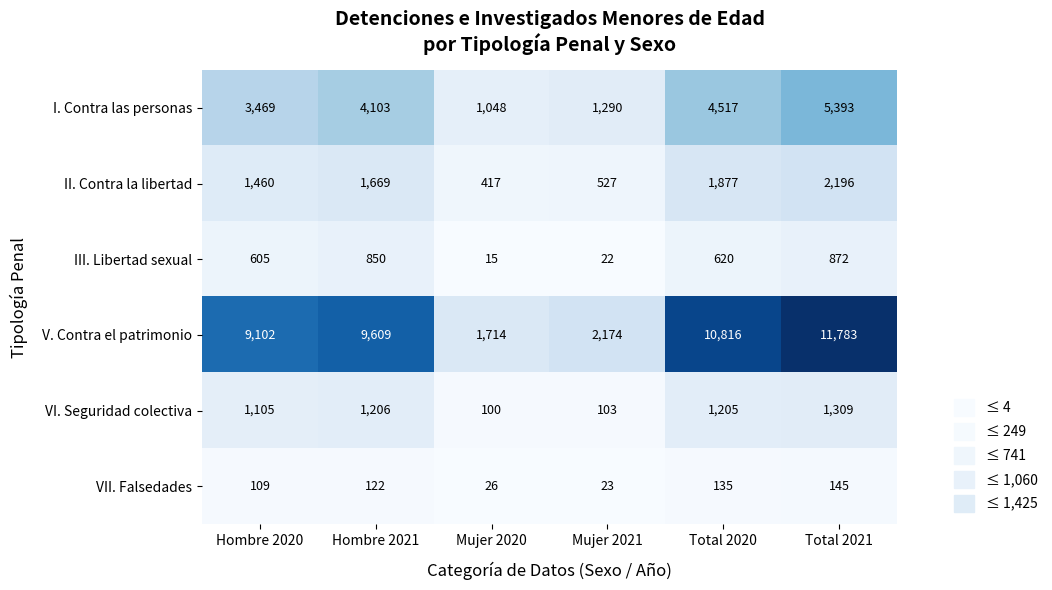

Which series has the widest spread of values?

V. Contra el patrimonio